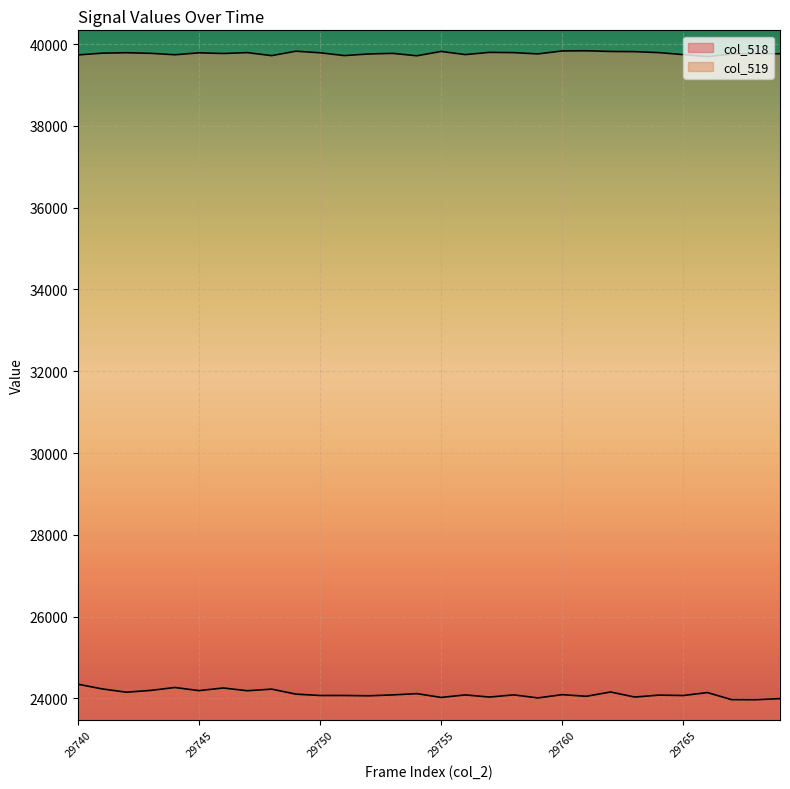

What is the difference between the col_518 values at 29767 and 29749?

135